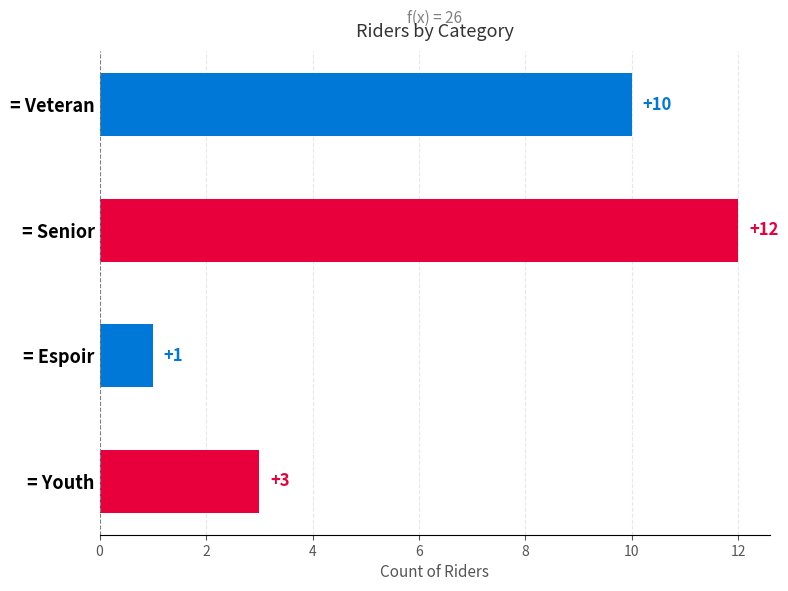

Is it true that the value at = Espoir is 2?

False